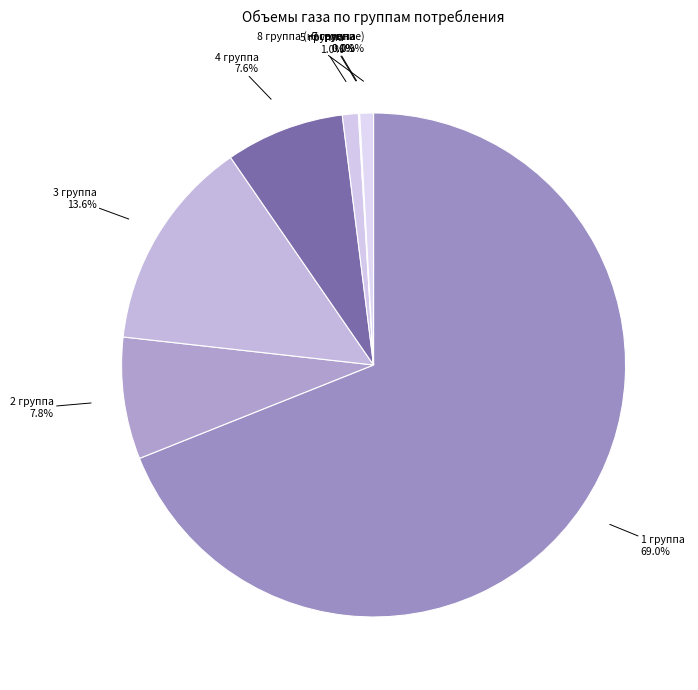

Is the sum of 4 группа and 1 группа greater than half?

Yes